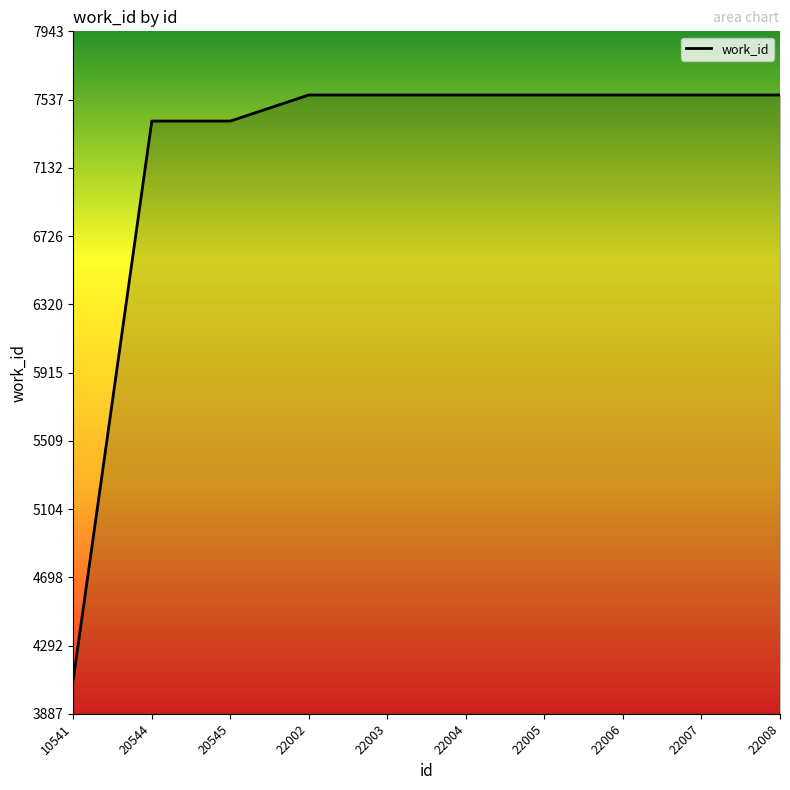

True or false: the data shows 13357 at 22007.

False